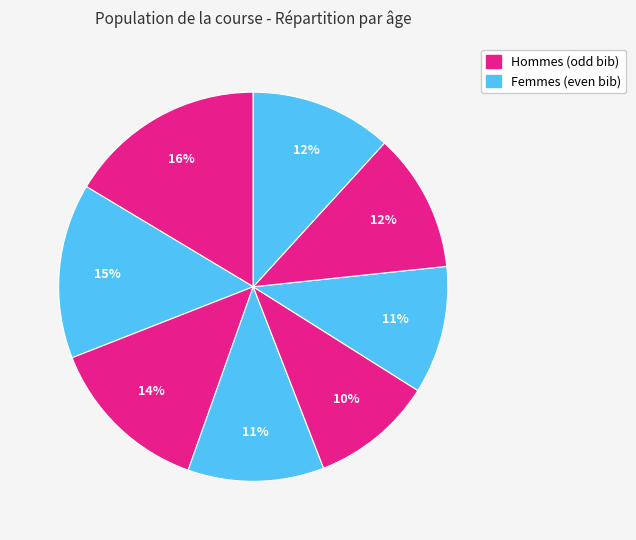

How many segments does this pie chart have?

8